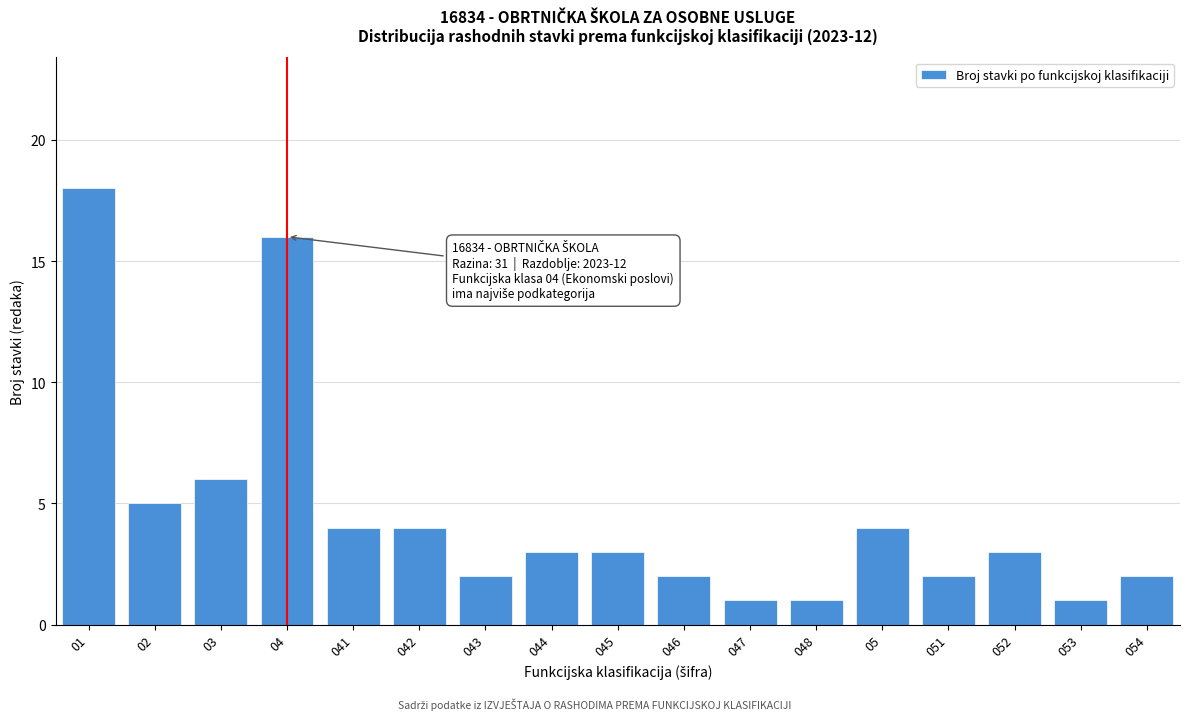

Reading left to right, what are all the values shown in this chart?

18	5	6	16	4	4	2	3	3	2	1	1	4	2	3	1	2